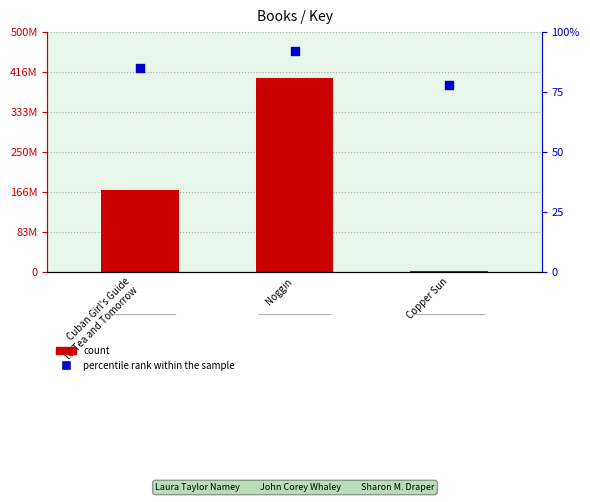

Which series has the largest Y range (max minus min)?

count